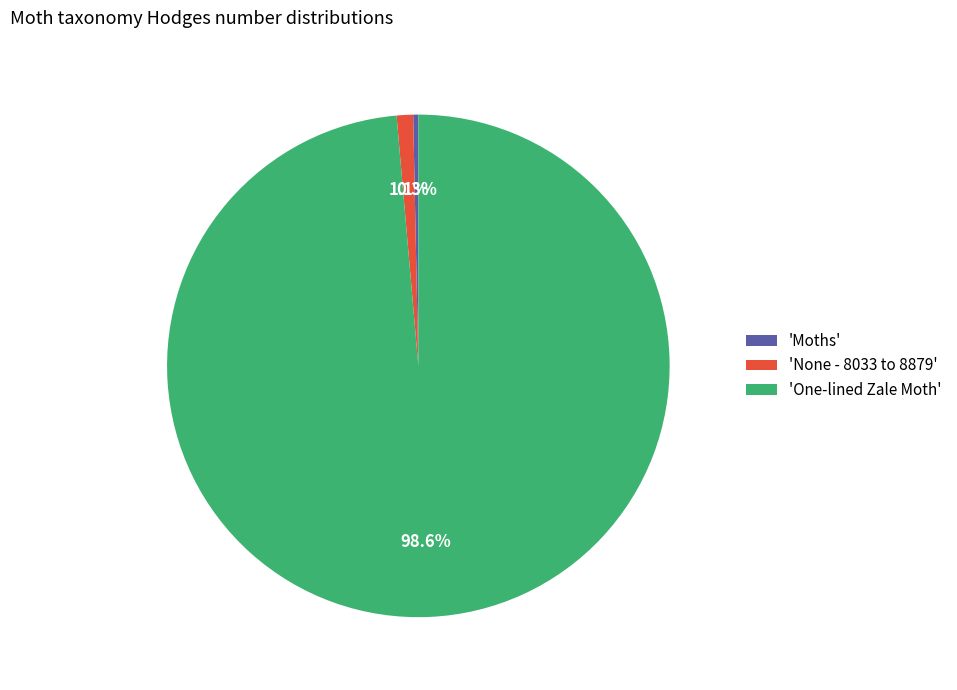

Which category accounts for the majority?

'One-lined Zale Moth'